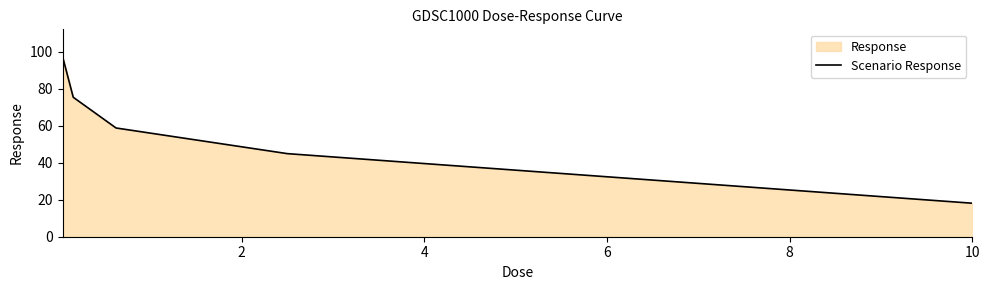

What is the sum of all values?

294.5